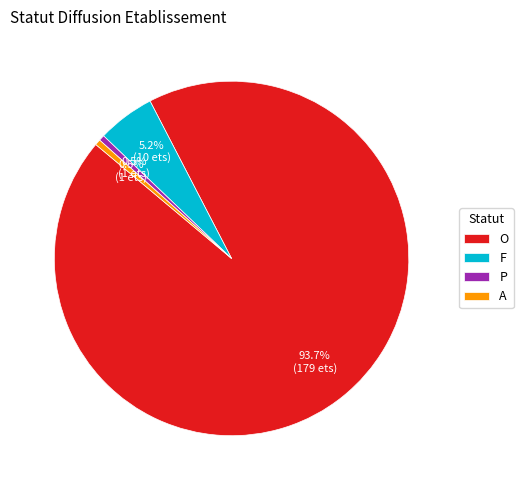

Does P account for over 50% of the chart?

No